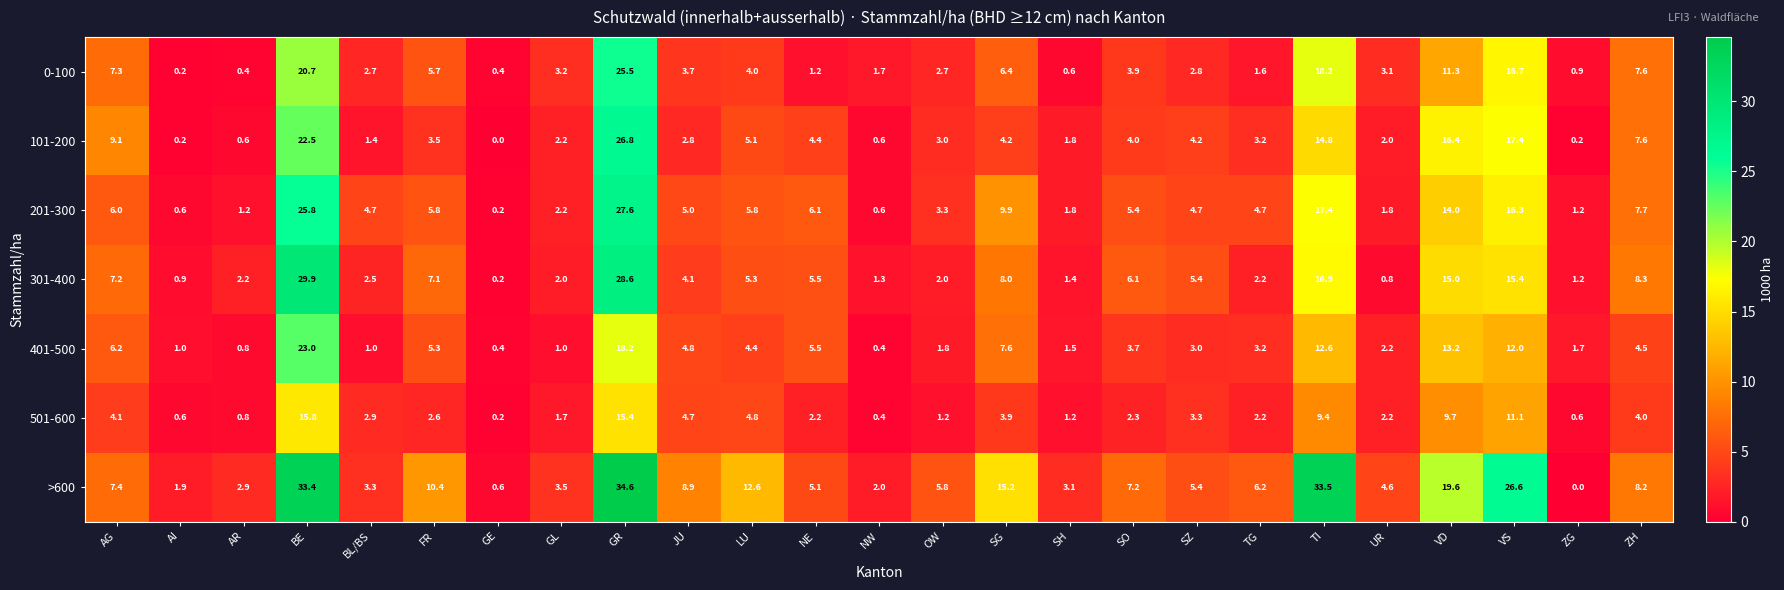

What is the average value of the 201-300 series?

7.2